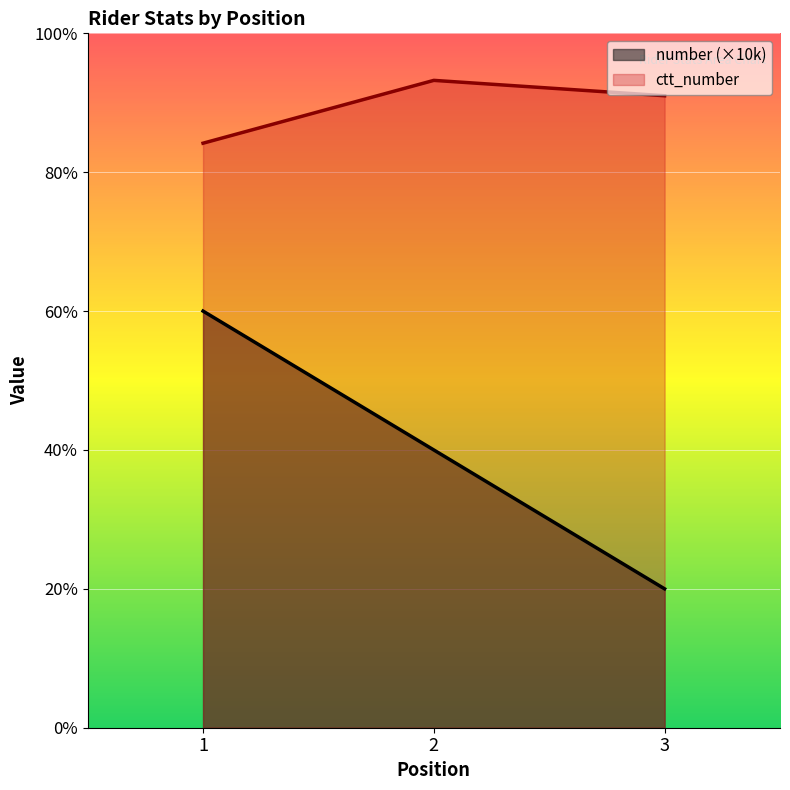

At which label does ctt_number first exceed 45506?

2